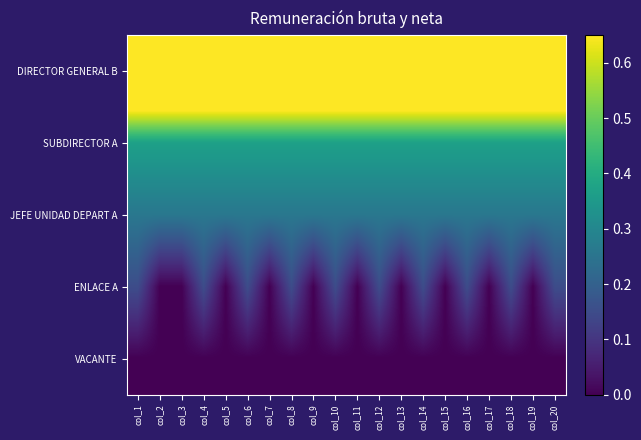

At how many categories does at least one series exceed 0?

20